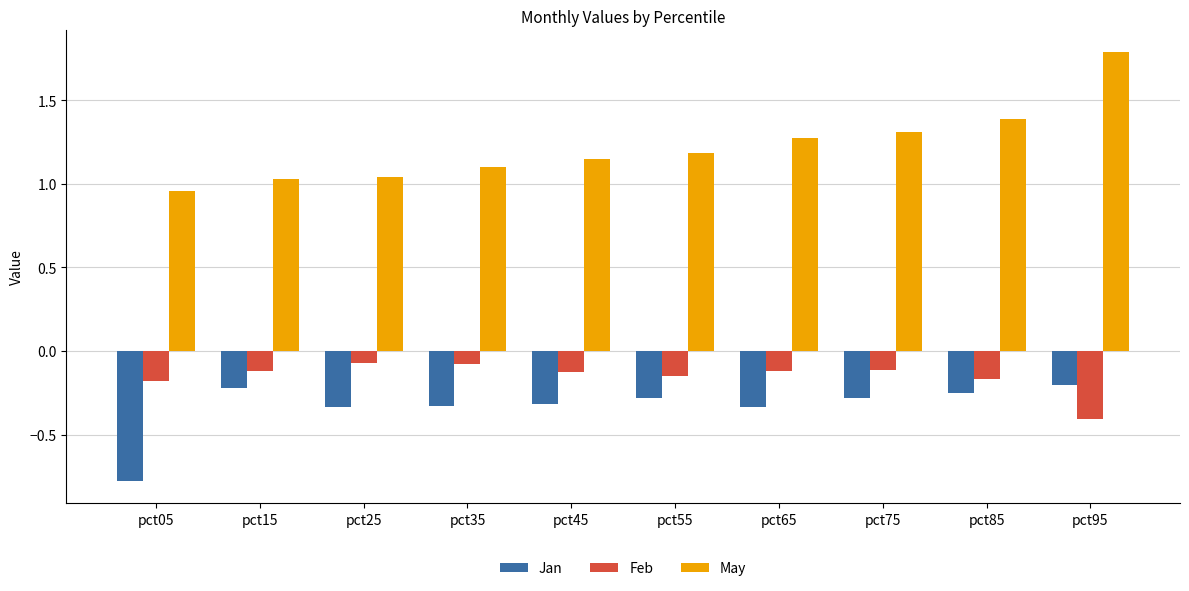

Which series has the largest total across all categories?

May